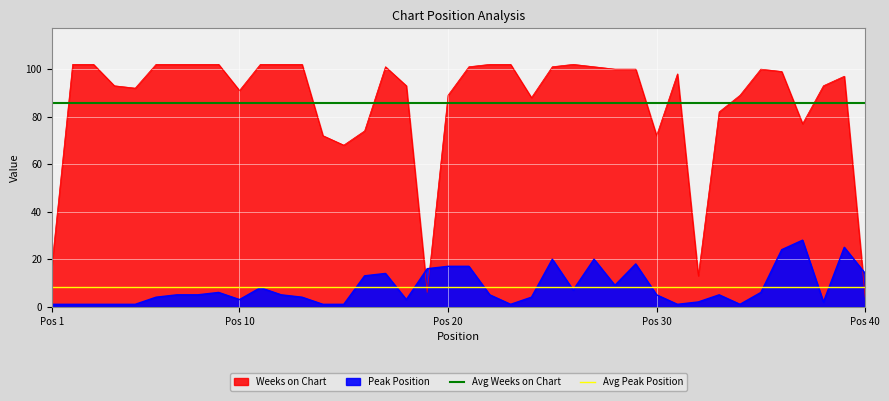

What is the average value of the Avg Weeks on Chart series?

85.9